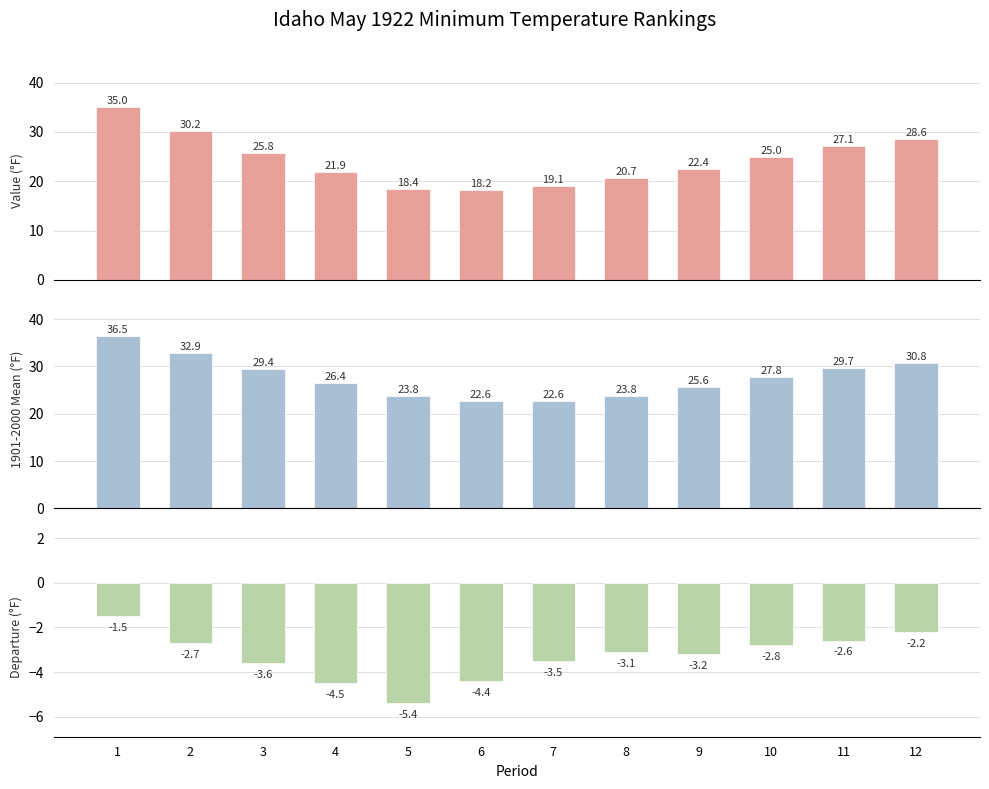

What is the lowest value of the Value series?

18.2